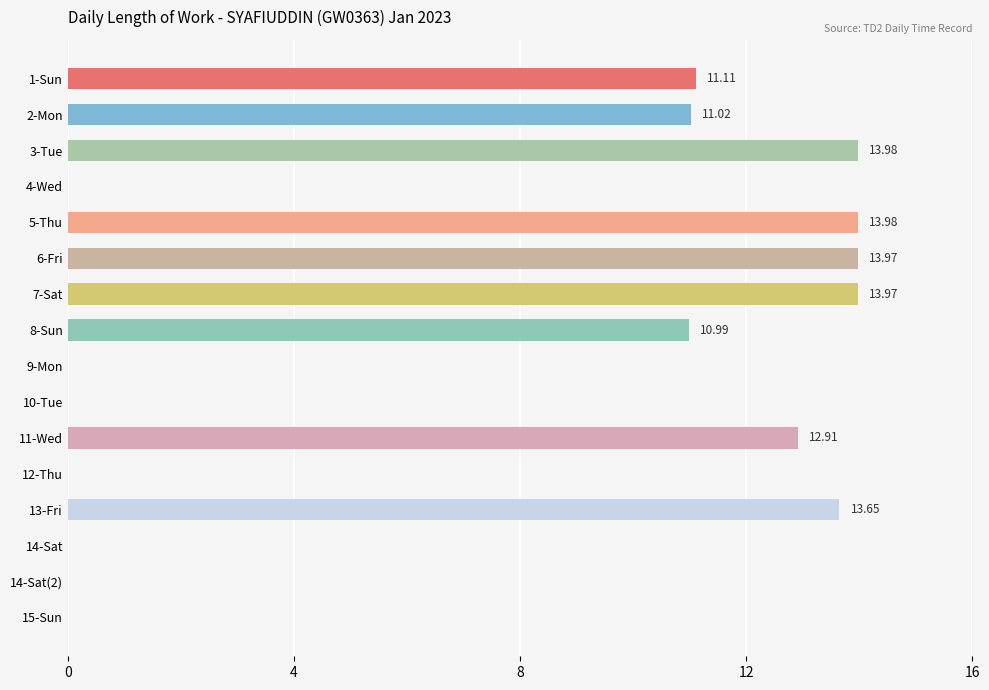

What is the sum of all values?

115.6